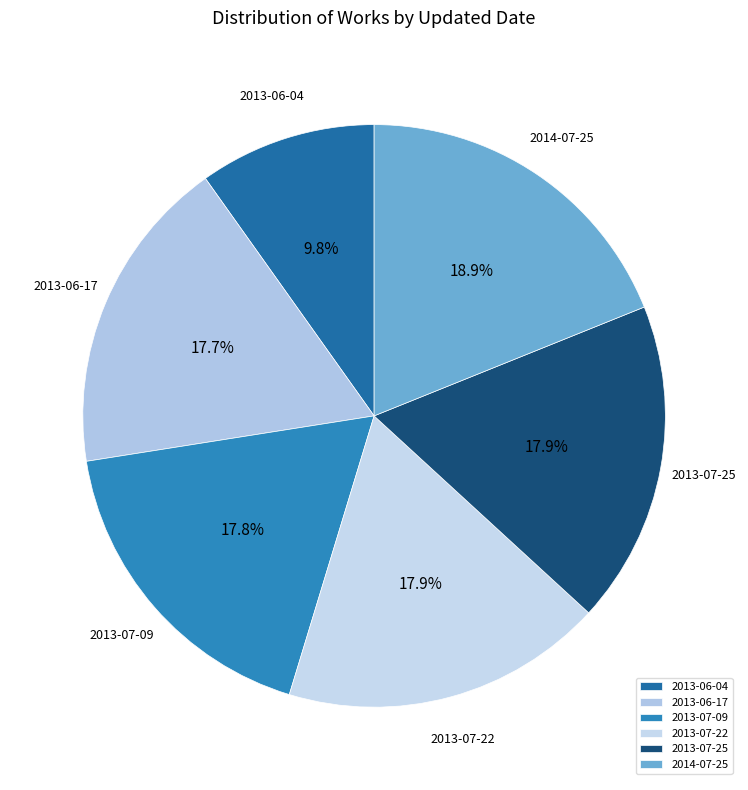

Does 2013-07-22 account for over 50% of the chart?

No